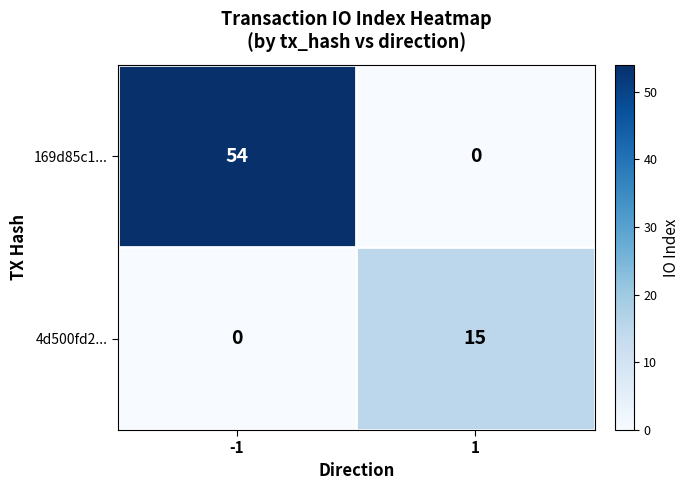

The 4d500fd2... series shows 10 at -1. True or false?

False